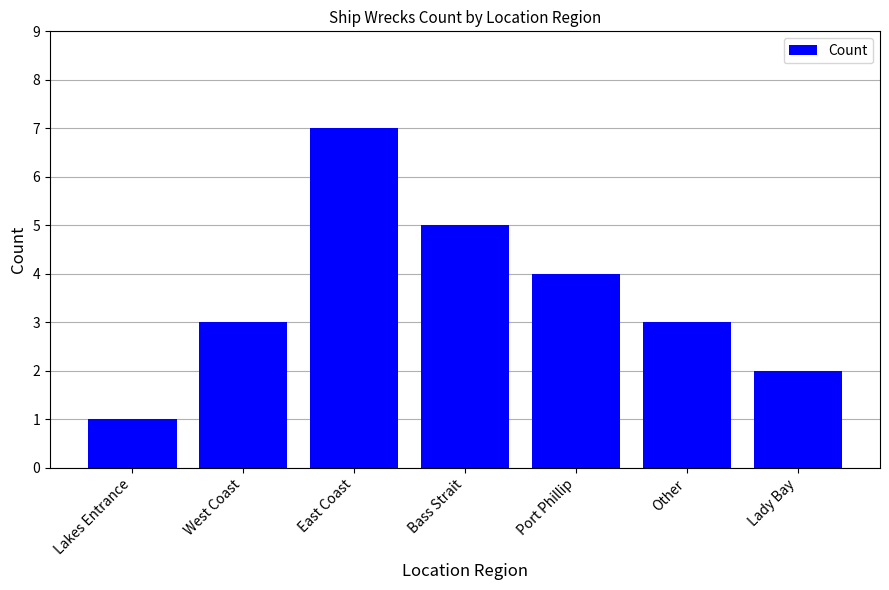

Approximately how many times larger is the value at Other compared to Lady Bay?

1.5